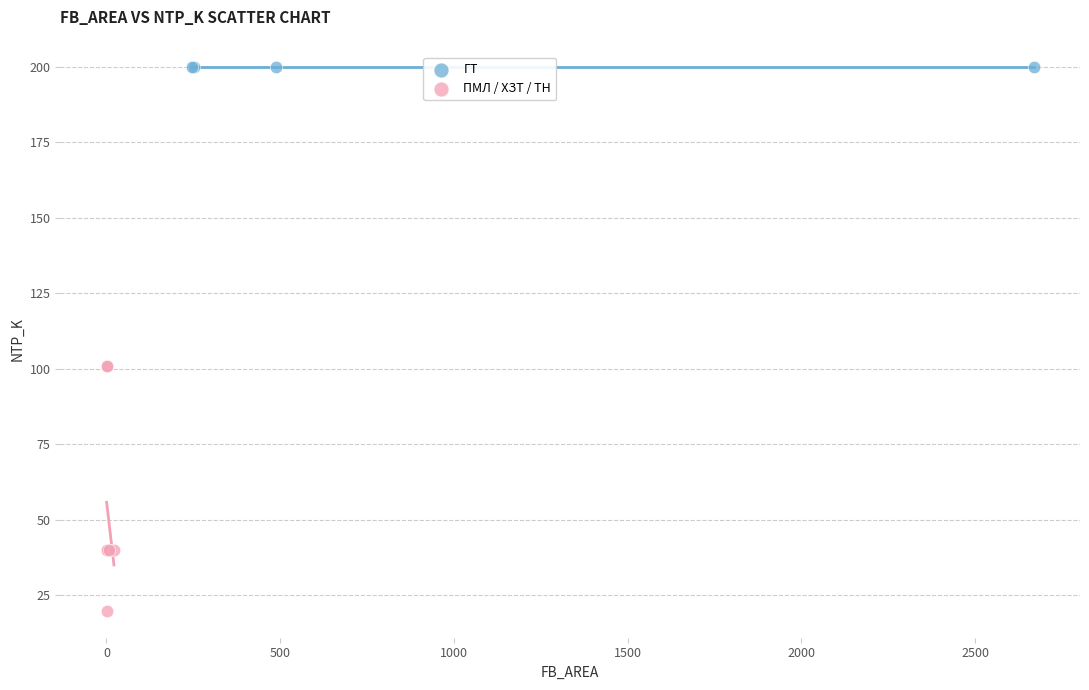

Which series reaches the minimum Y coordinate?

ПМЛ / ХЗТ / ТН